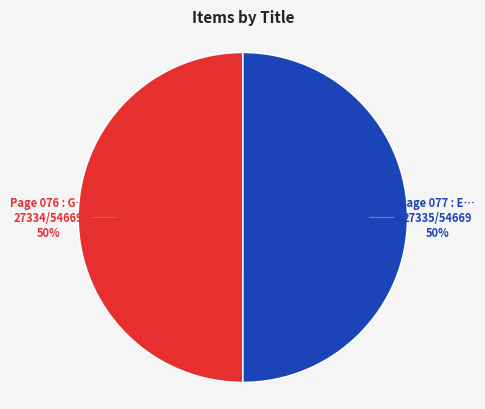

To the nearest percent, what is the average slice percentage?

50%